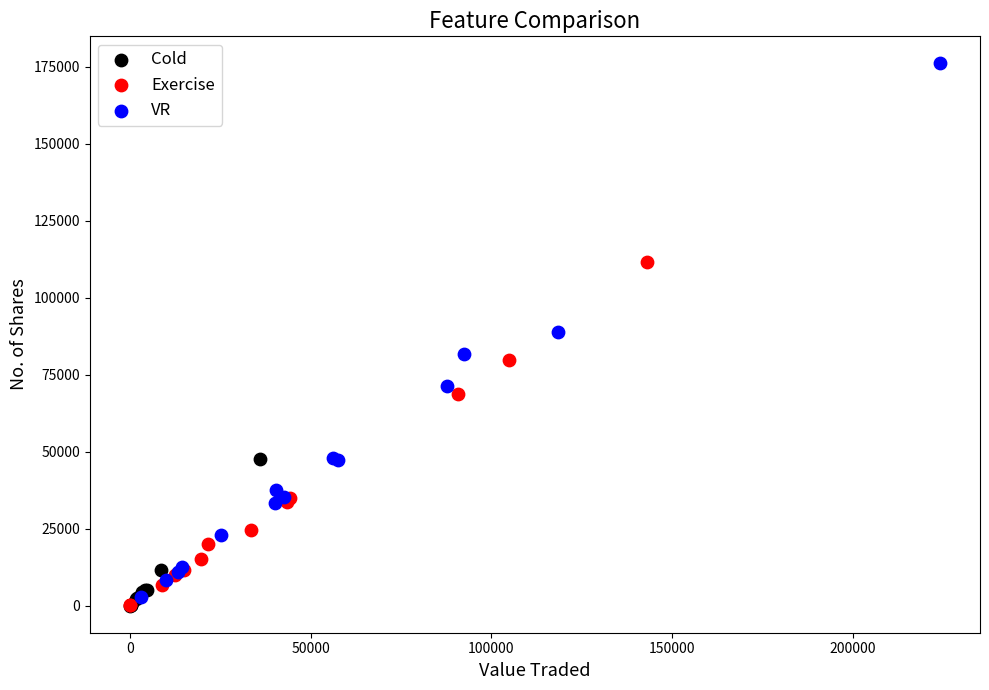

Which series has the widest spread of Y values?

VR